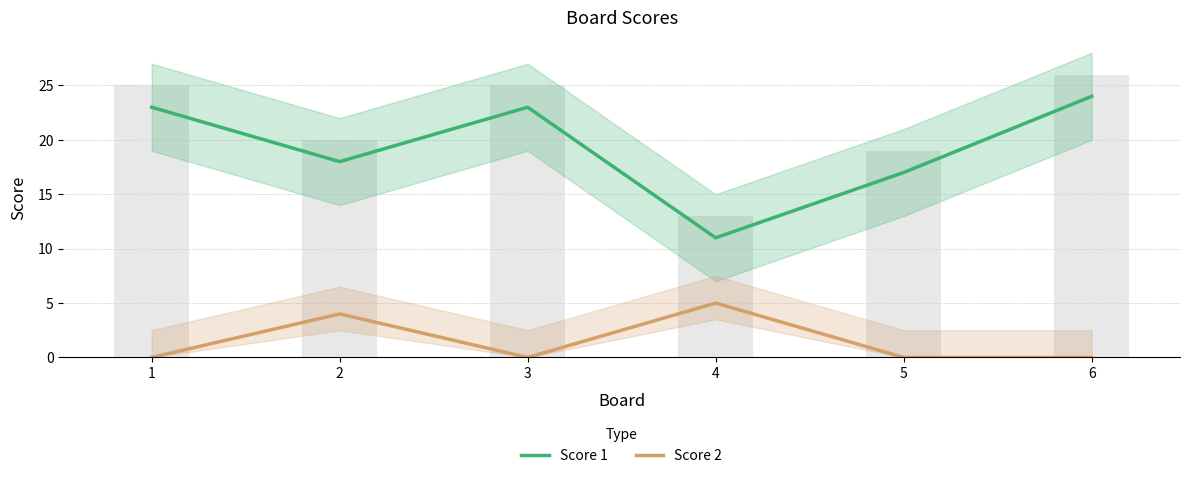

The value of Score 1 at 3 is 37. True or false?

False